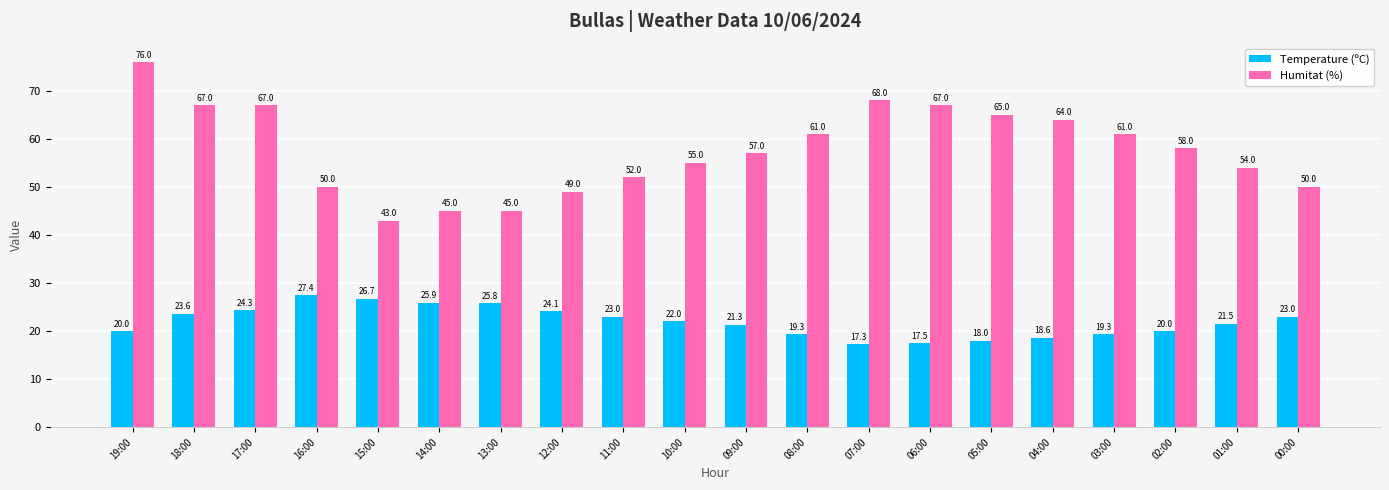

Is it true that Temperature (ºC) equals 22.9 at 06:00?

False